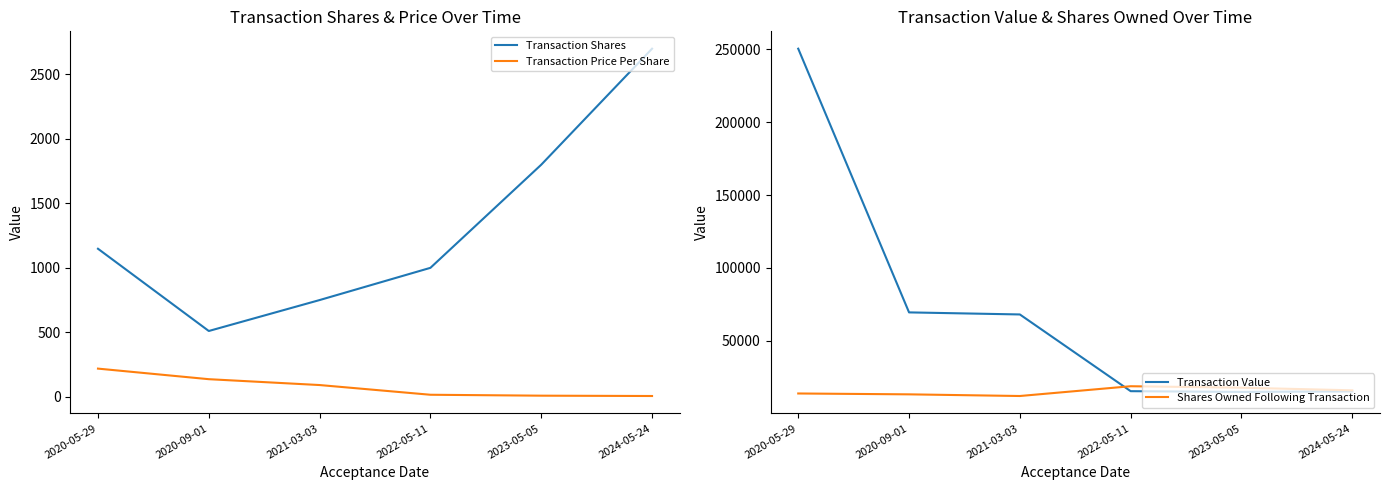

True or false: Transaction Value and Transaction Shares intersect in this chart.

False